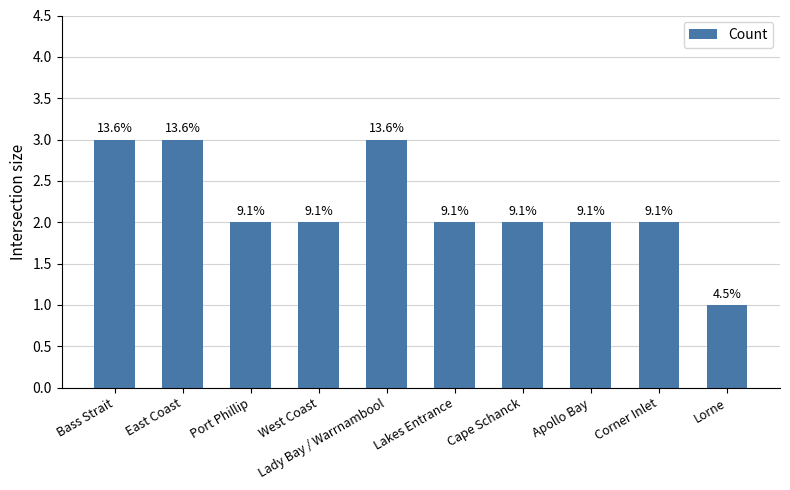

The chart shows a value of 3 at Bass Strait. True or false?

True